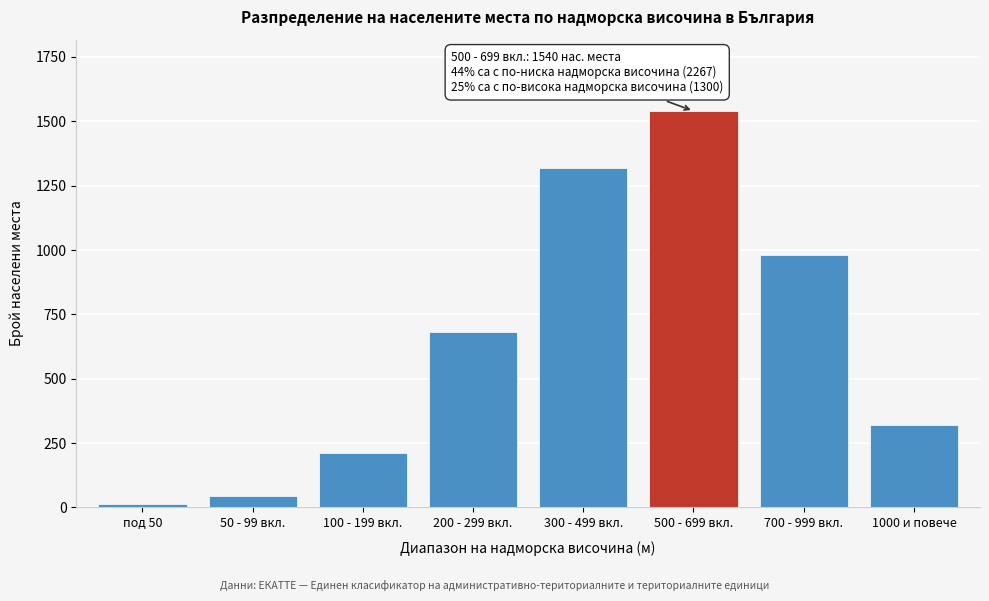

Reading left to right, extract all data points from this chart.

под 50=12	50 - 99 вкл.=45	100 - 199 вкл.=210	200 - 299 вкл.=680	300 - 499 вкл.=1320	500 - 699 вкл.=1540	700 - 999 вкл.=980	1000 и повече=320